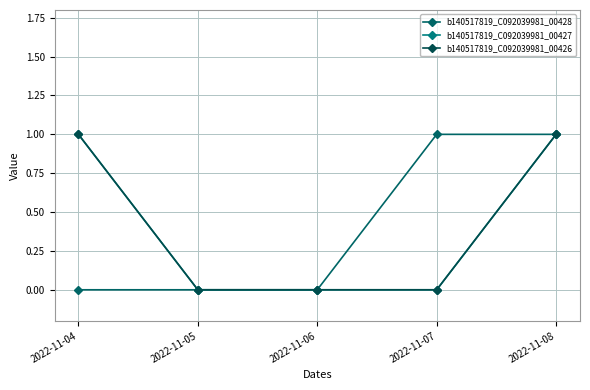

Reading right to left, extract all data points from this chart.

b140517819_C092039981_00428: 2022-11-08=1	2022-11-07=1	2022-11-06=0	2022-11-05=0	2022-11-04=0
b140517819_C092039981_00427: 2022-11-08=1	2022-11-07=0	2022-11-06=0	2022-11-05=0	2022-11-04=1
b140517819_C092039981_00426: 2022-11-08=1	2022-11-07=0	2022-11-06=0	2022-11-05=0	2022-11-04=1